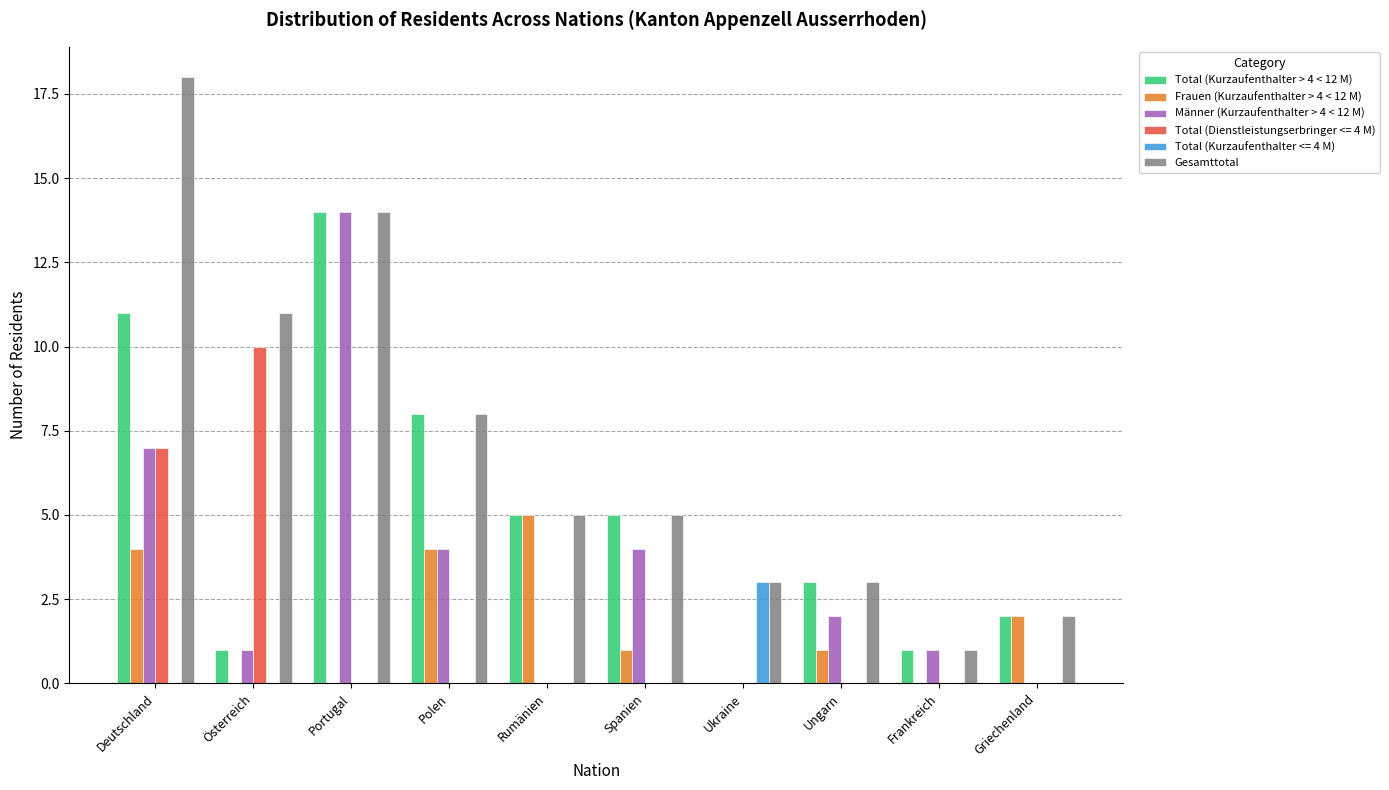

At which category does the chart reach its peak across all series?

Deutschland